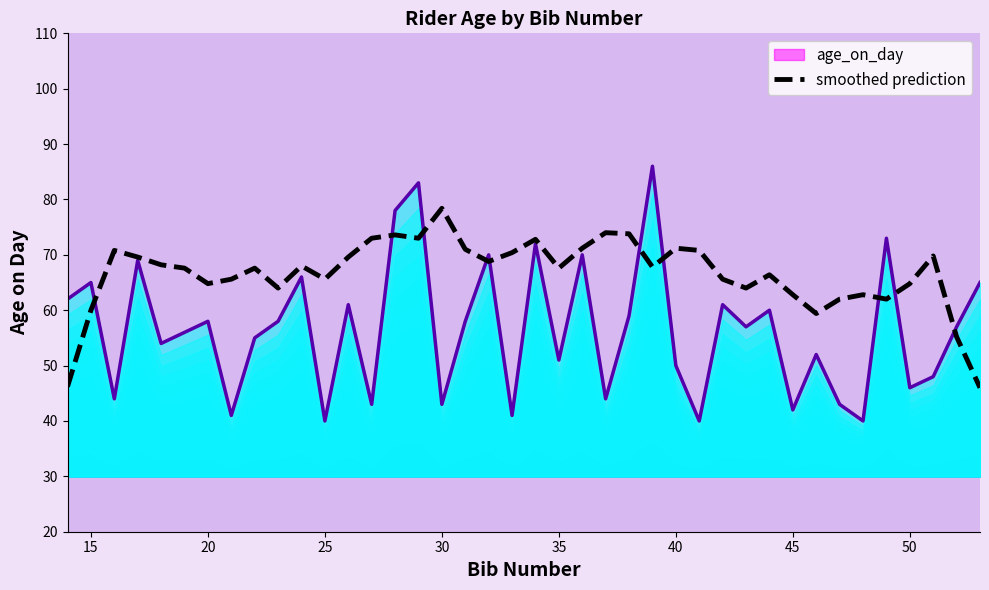

The value of smoothed prediction at 35 is 67.6. True or false?

True